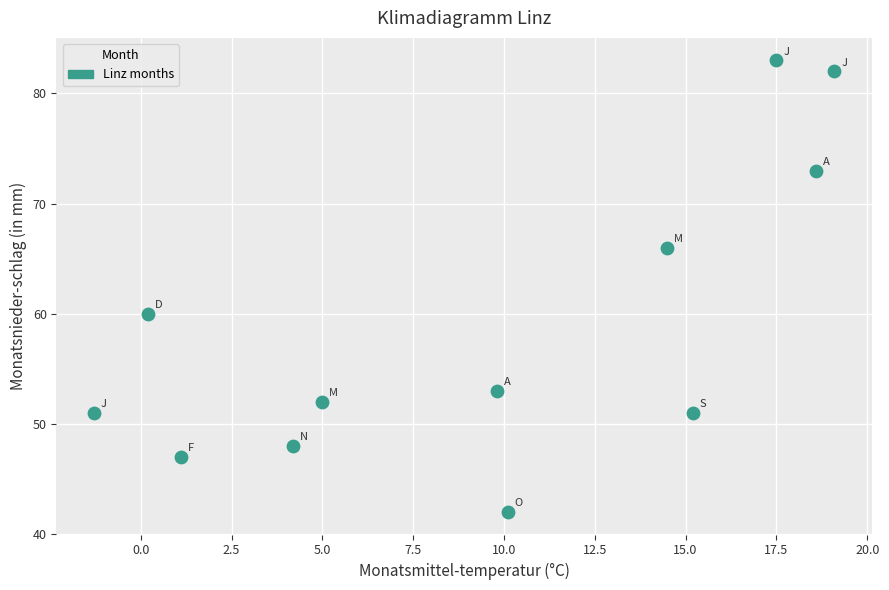

What is the average Y value?

59